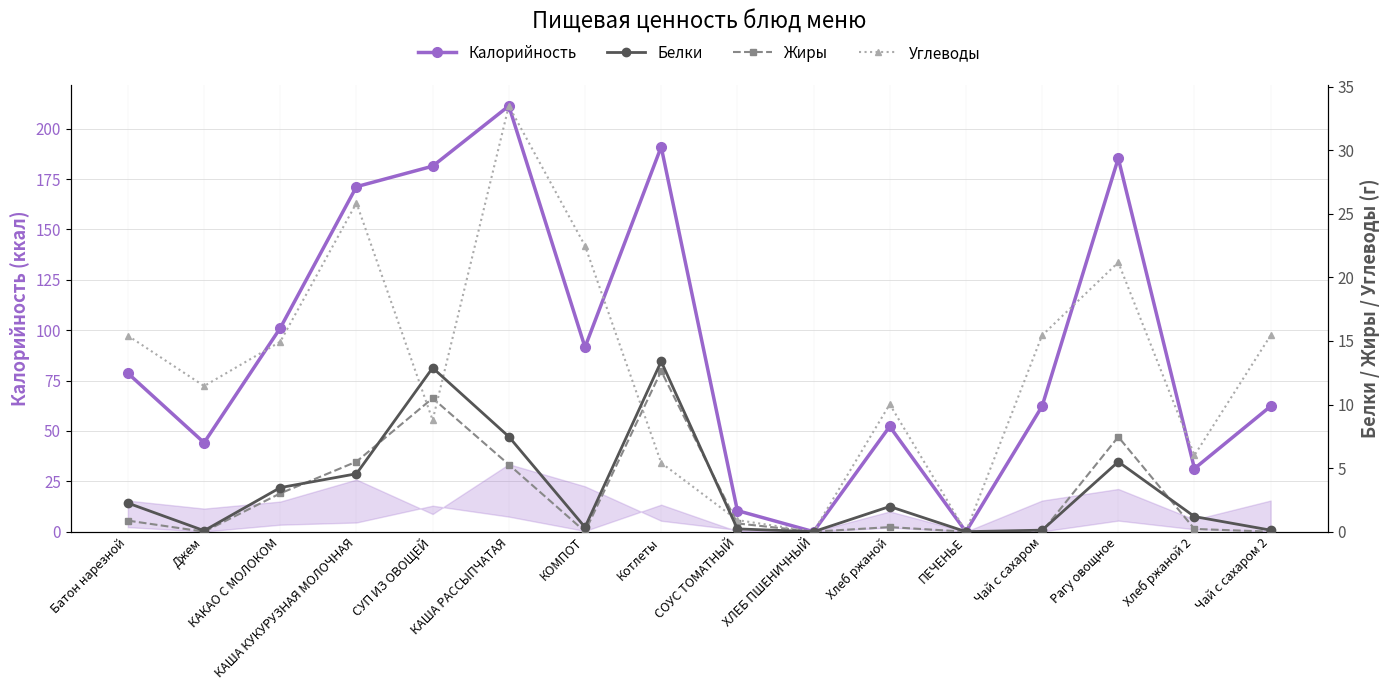

Where is the first local maximum for Калорийность?

КАША РАССЫПЧАТАЯ